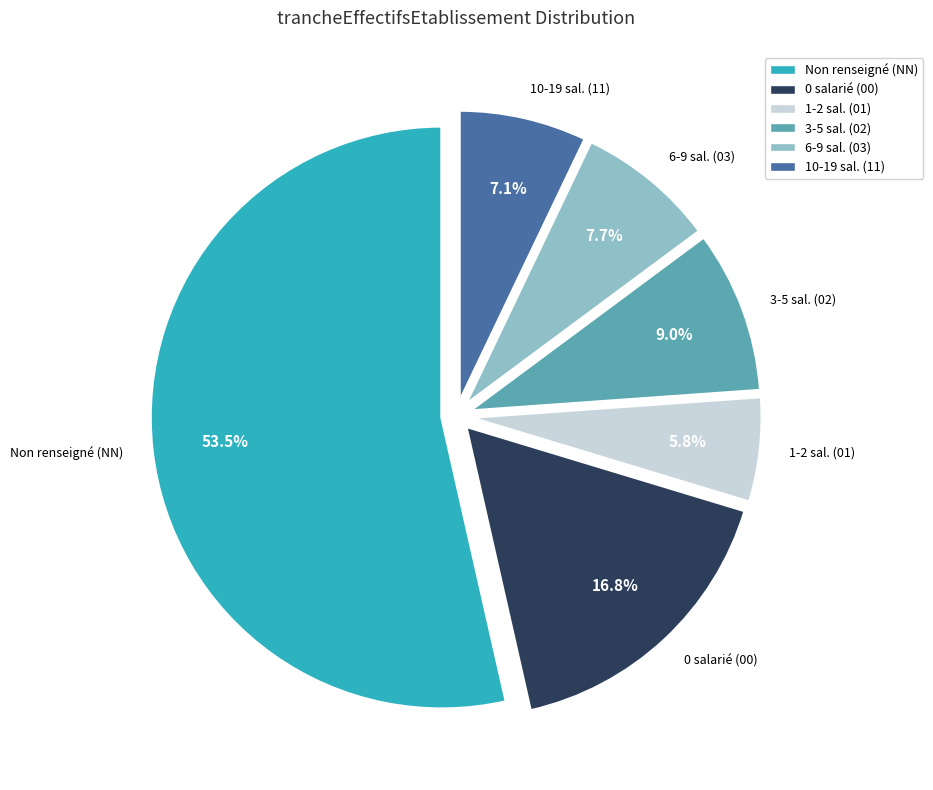

Does any single category account for the majority?

Yes